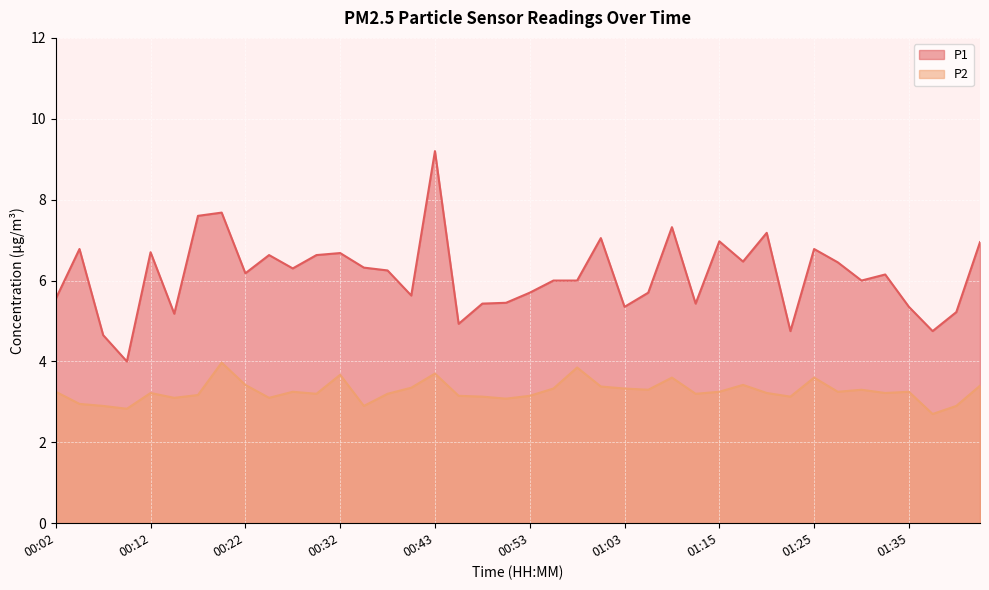

Reading left to right, list all the values displayed in this chart.

P1: 00:02=5.5	00:04=6.8	00:07=4.7	00:09=4.0	00:12=6.7	00:14=5.2	00:17=7.6	00:19=7.7	00:22=6.2	00:25=6.6	00:27=6.3	00:30=6.6	00:32=6.7	00:35=6.3	00:37=6.2	00:40=5.6	00:43=9.2	00:45=4.9	00:47=5.4	00:50=5.5	00:53=5.7	00:55=6.0	00:58=6.0	01:00=7.0	01:03=5.3	01:05=5.7	01:08=7.3	01:10=5.4	01:15=7.0	01:18=6.5	01:20=7.2	01:23=4.8	01:25=6.8	01:28=6.5	01:30=6.0	01:33=6.2	01:35=5.3	01:38=4.8	01:40=5.2	01:46=7.0
P2: 00:02=3.2	00:04=3.0	00:07=2.9	00:09=2.8	00:12=3.2	00:14=3.1	00:17=3.2	00:19=4.0	00:22=3.4	00:25=3.1	00:27=3.2	00:30=3.2	00:32=3.7	00:35=2.9	00:37=3.2	00:40=3.4	00:43=3.7	00:45=3.1	00:47=3.1	00:50=3.1	00:53=3.1	00:55=3.3	00:58=3.9	01:00=3.4	01:03=3.3	01:05=3.3	01:08=3.6	01:10=3.2	01:15=3.2	01:18=3.4	01:20=3.2	01:23=3.1	01:25=3.6	01:28=3.2	01:30=3.3	01:33=3.2	01:35=3.2	01:38=2.7	01:40=2.9	01:46=3.4